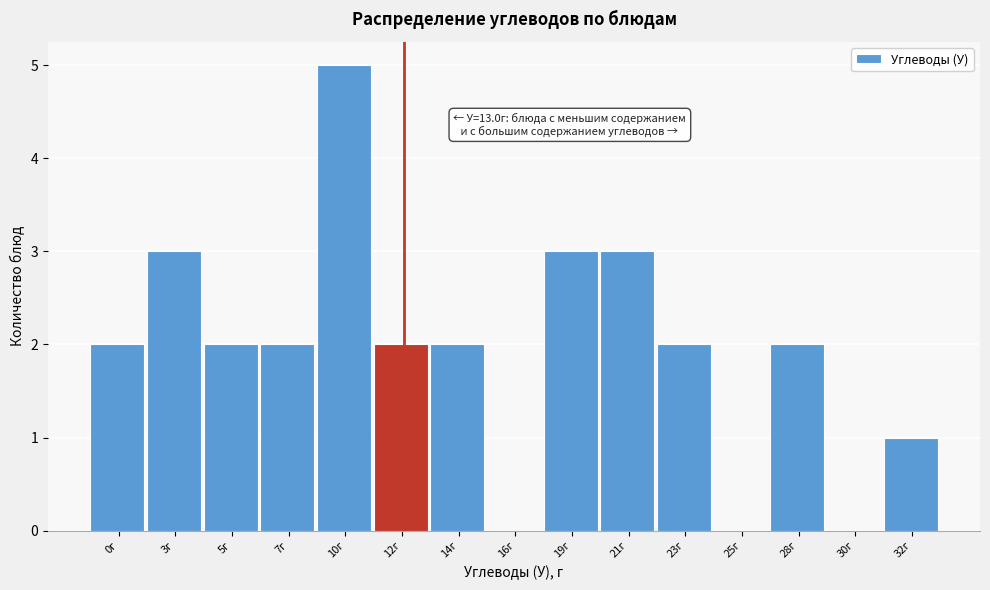

Reading right to left, transcribe all the data shown in this chart.

32г=1	30г=0	28г=2	25г=0	23г=2	21г=3	19г=3	16г=0	14г=2	12г=2	10г=5	7г=2	5г=2	3г=3	0г=2